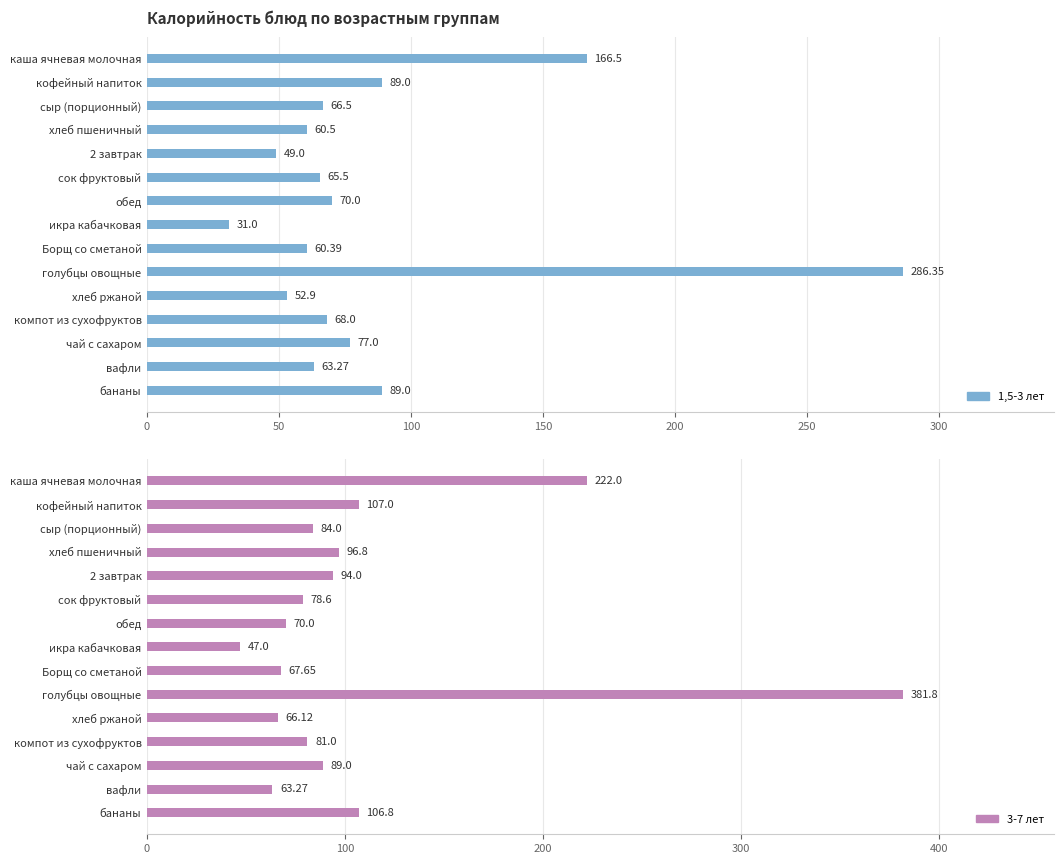

At how many categories does at least one series exceed 221?

2